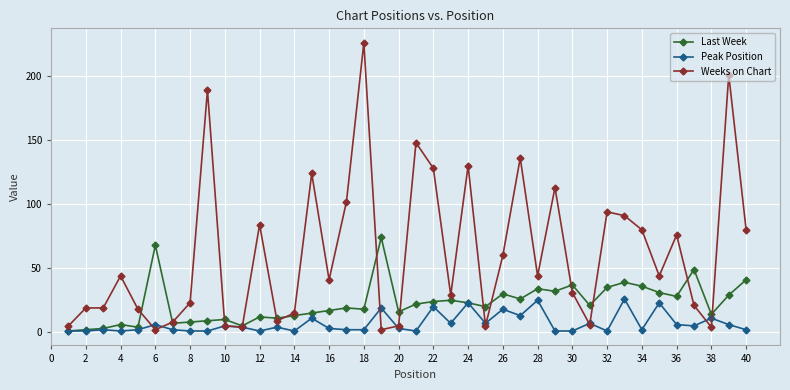

What is the value of the Last Week point at the 38th from the left?

14